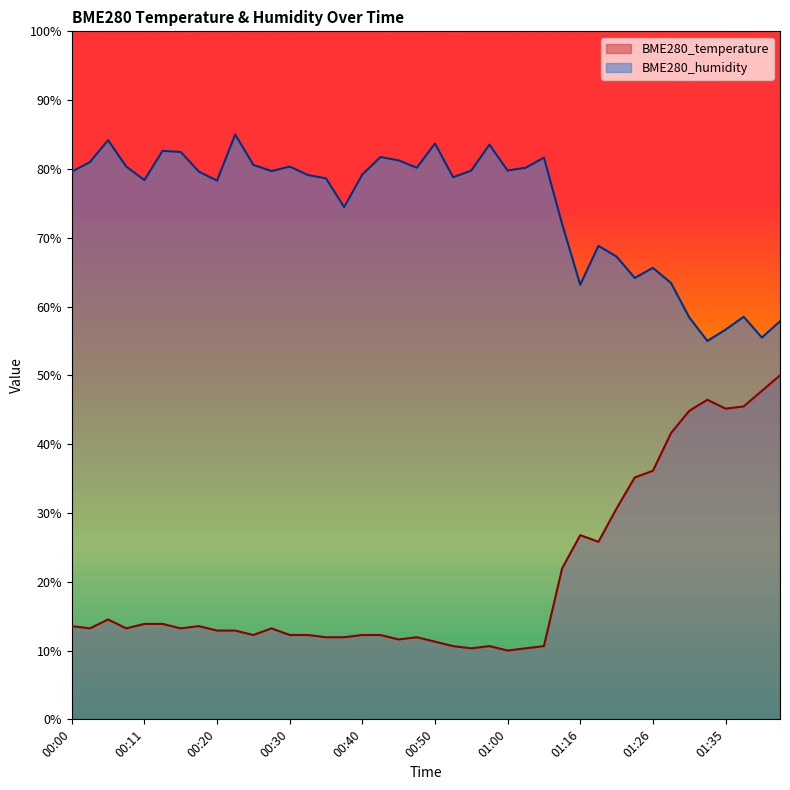

Does the chart have visible grid lines?

No